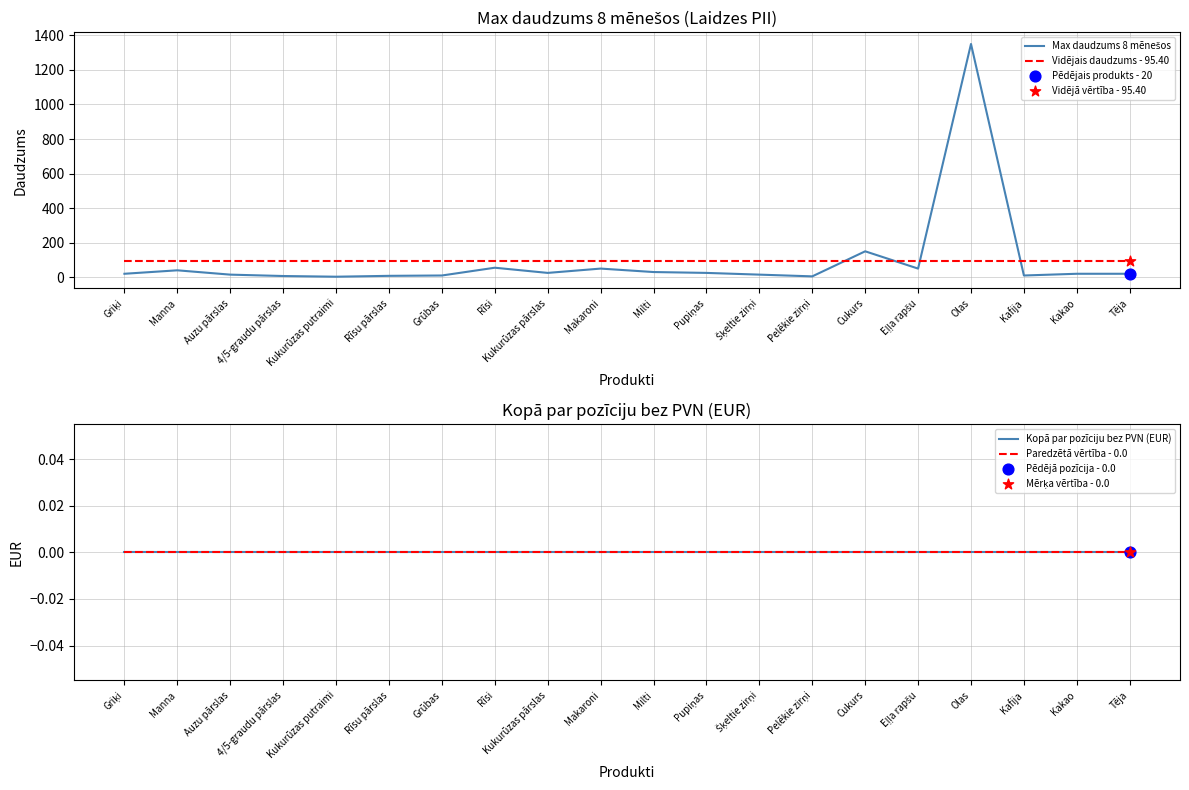

What is the maximum value for Vidējais daudzums - 95.40?

95.4